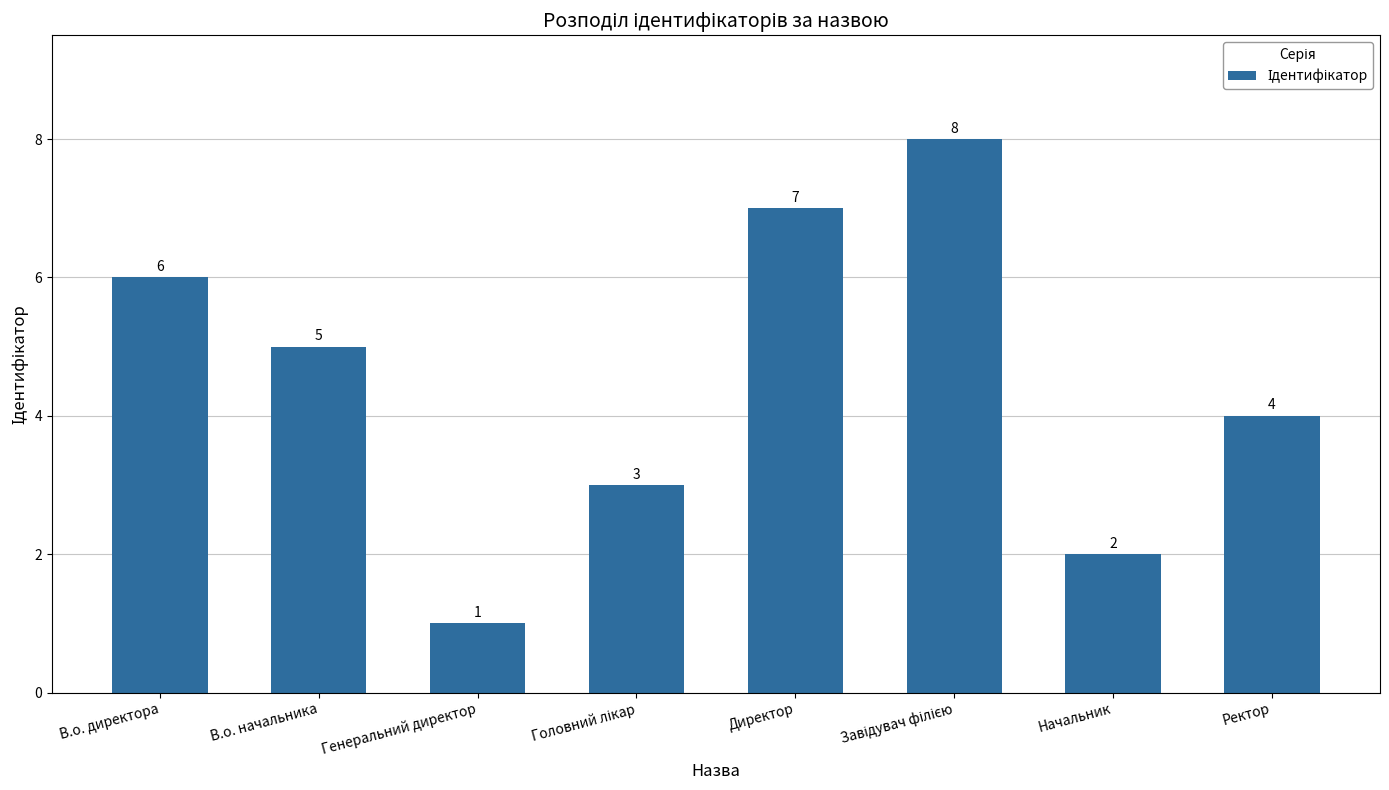

Reading left to right, what are all the values shown in this chart?

6	5	1	3	7	8	2	4